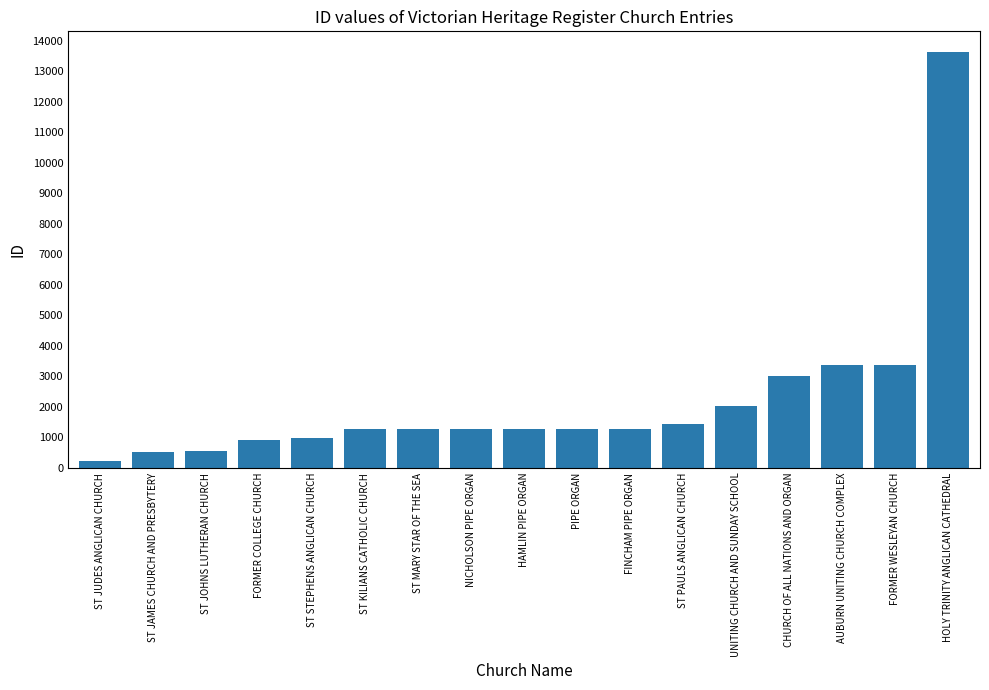

How many bars are there in total?

17